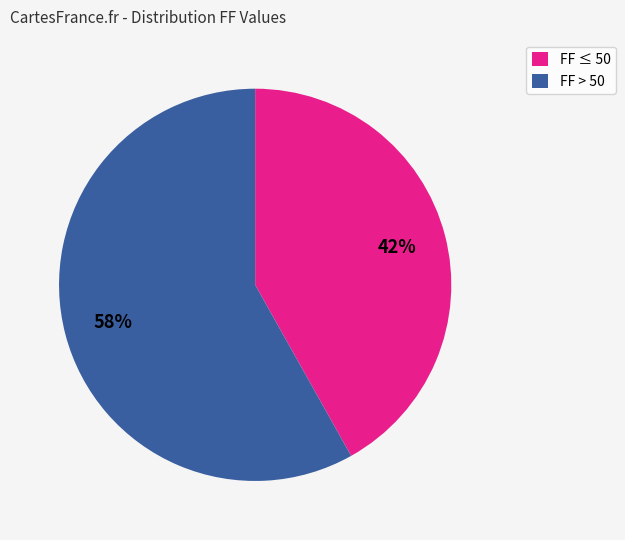

Rank the categories by value from highest to lowest.

FF > 50, FF ≤ 50